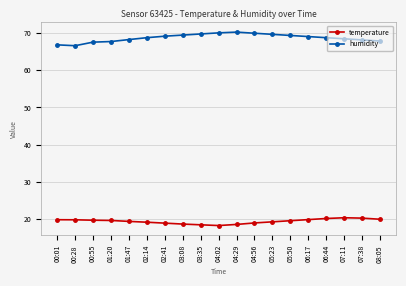

What is the minimum value shown in the chart?

18.2